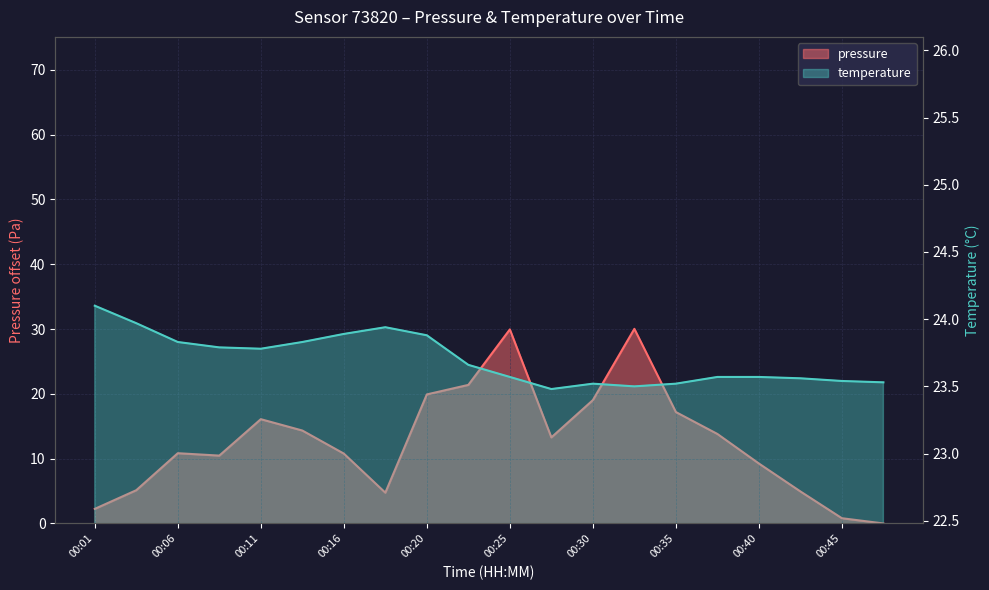

The temperature series shows 23.8 at 00:11. True or false?

True